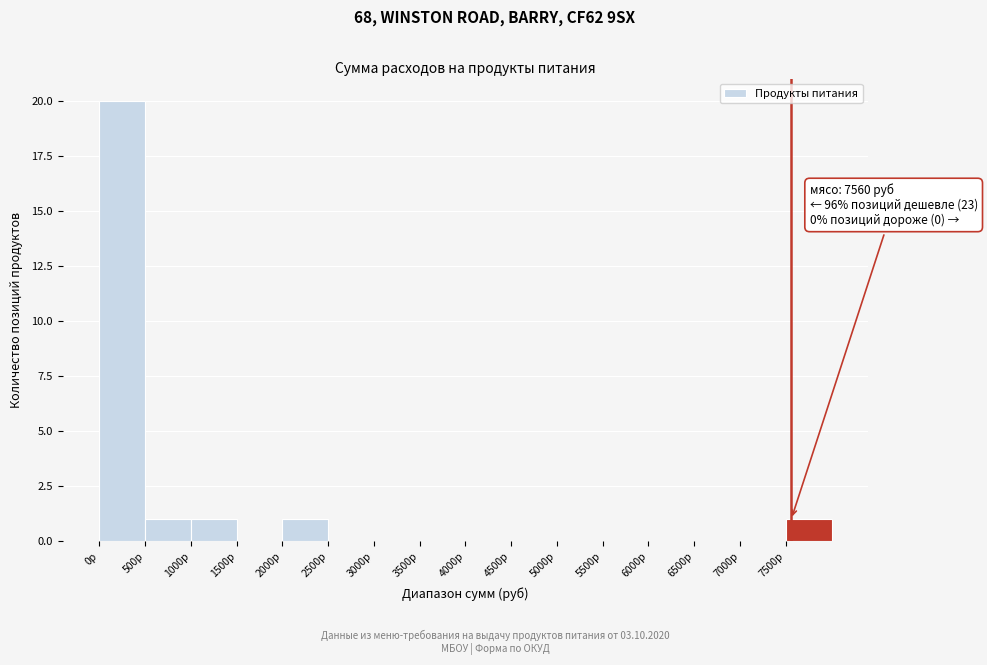

Over which range of the x-axis is the bar tallest?

0 to 500